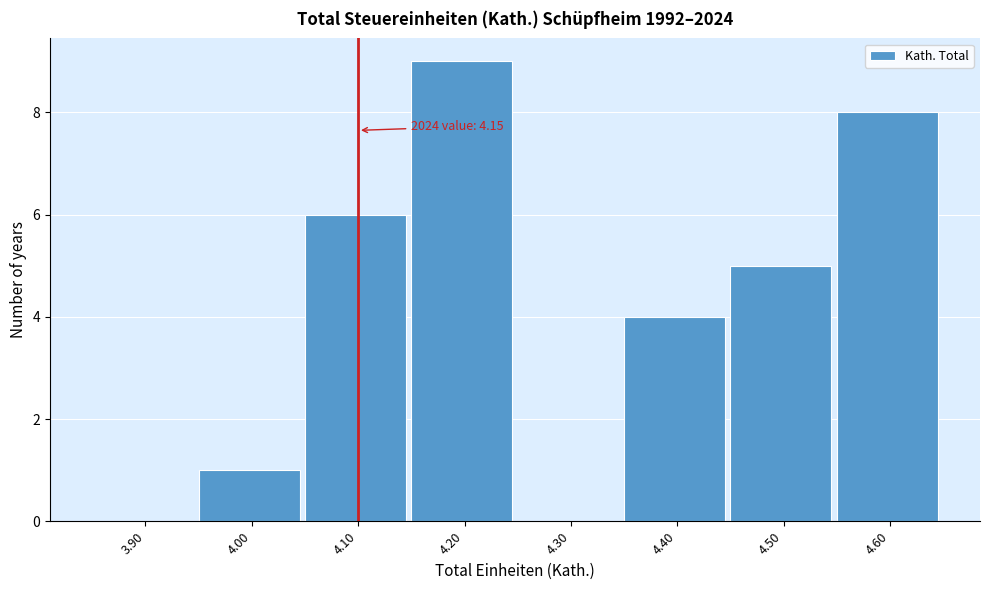

Reading left to right, transcribe all the data shown in this chart.

3.90=0	4.00=1	4.10=6	4.20=9	4.30=0	4.40=4	4.50=5	4.60=8